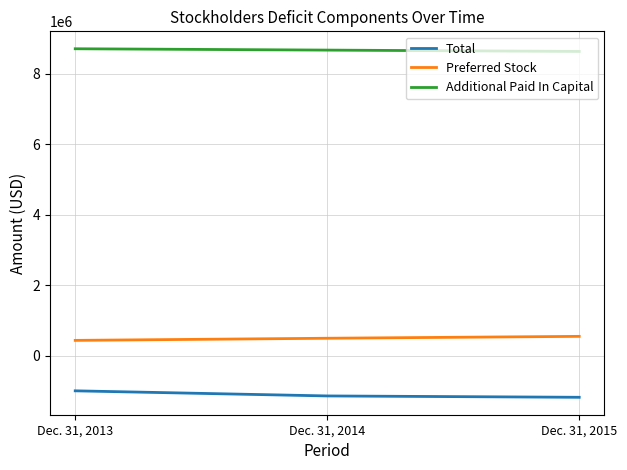

What is the minimum value for Total?

-1186960